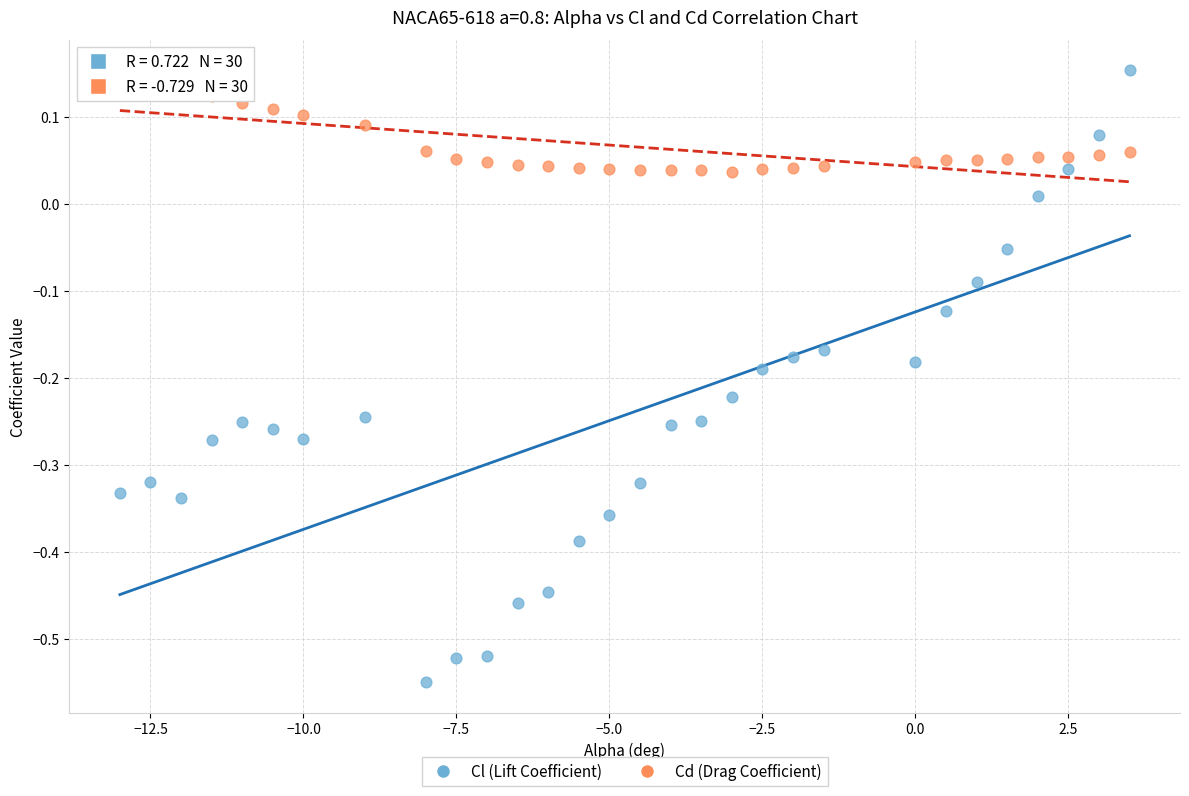

Which series contains the lowest Y value?

Cl (Lift Coefficient)